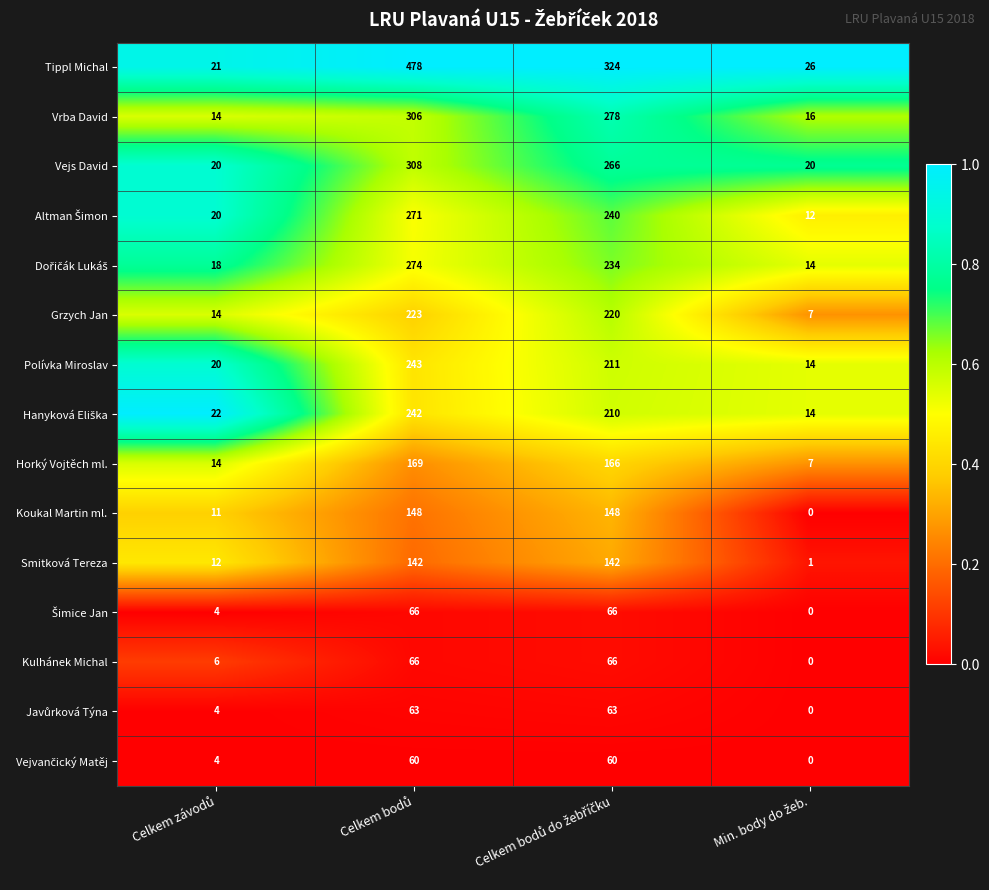

What is the maximum value shown in the chart?

478